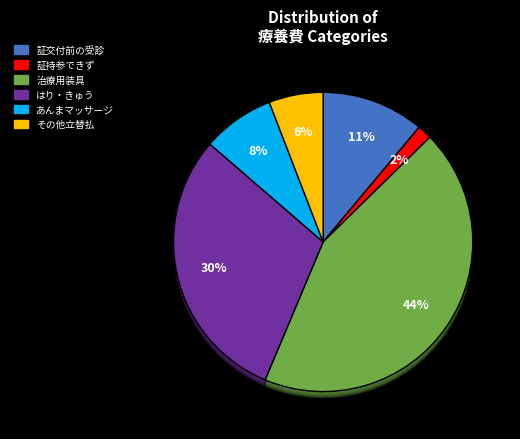

Approximately how many times larger is the value at 治療用装具 compared to はり・きゅう?

1.5